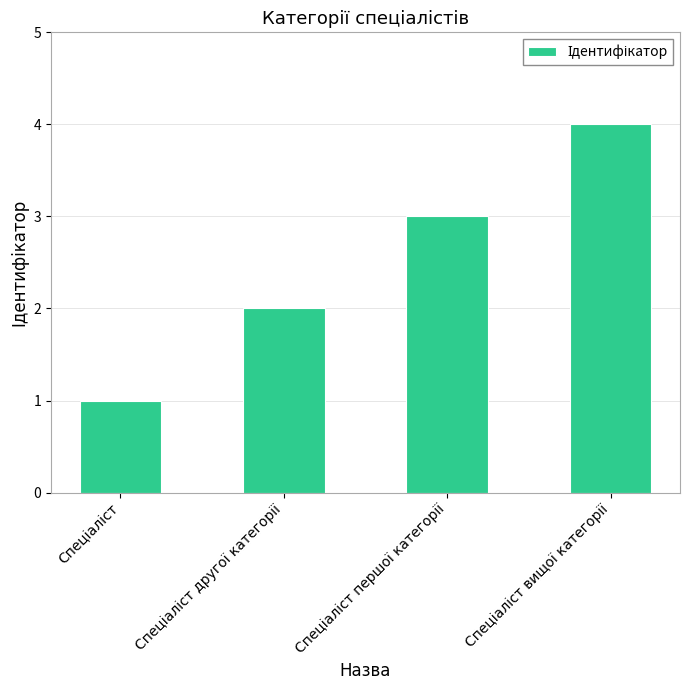

What is the difference between the maximum and minimum values?

3